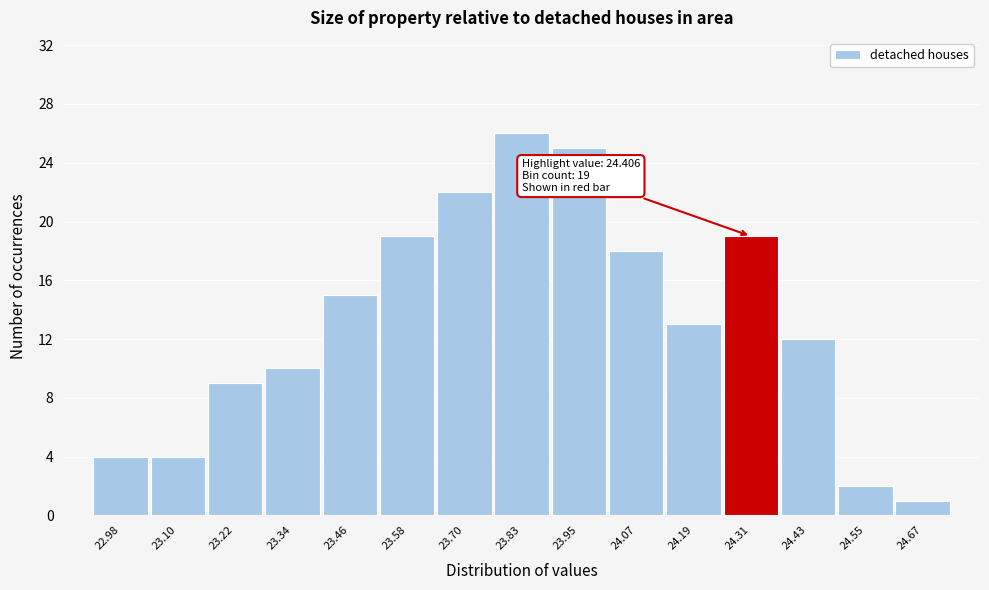

Reading left to right, transcribe all the data shown in this chart.

4	4	9	10	15	19	22	26	25	18	13	19	12	2	1